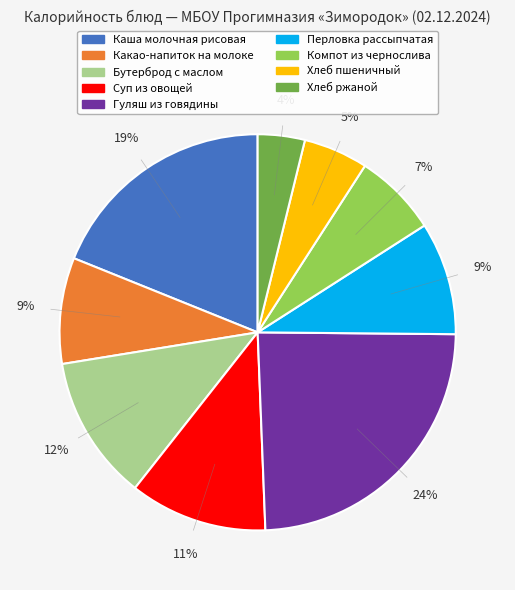

To the nearest percent, what is the average slice percentage?

11%